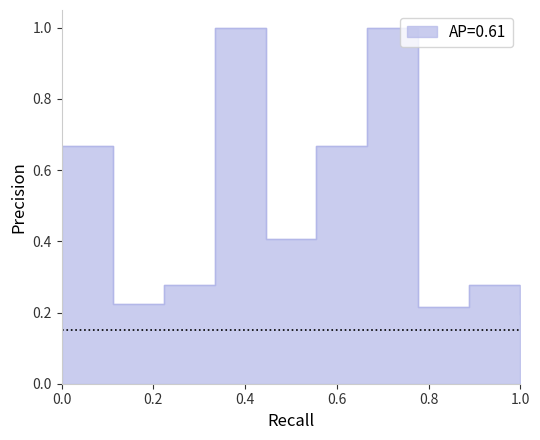

What is the smallest value displayed?

0.2